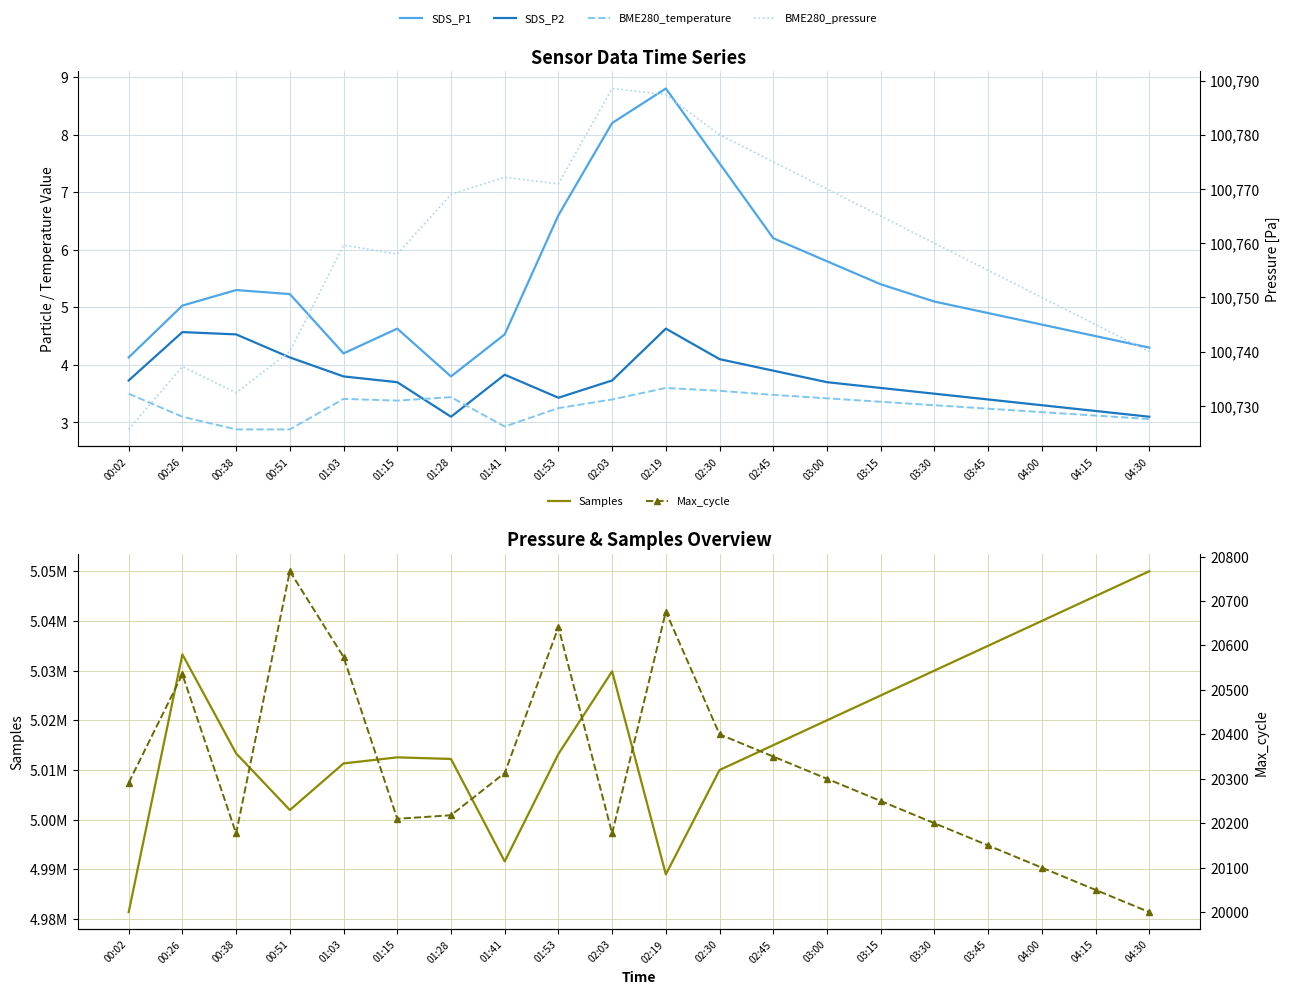

What are all the series names shown in the legend?

SDS_P1, SDS_P2, BME280_temperature, Samples, BME280_pressure, Max_cycle